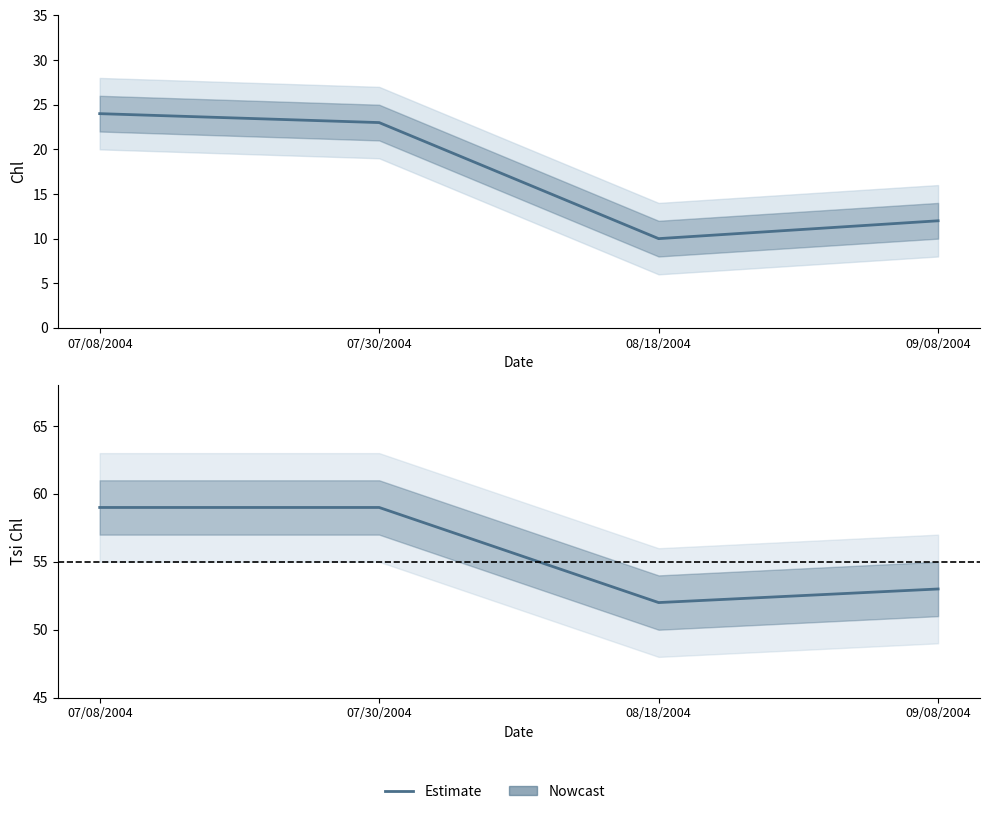

What is the total value across all series at 07/30/2004?

82